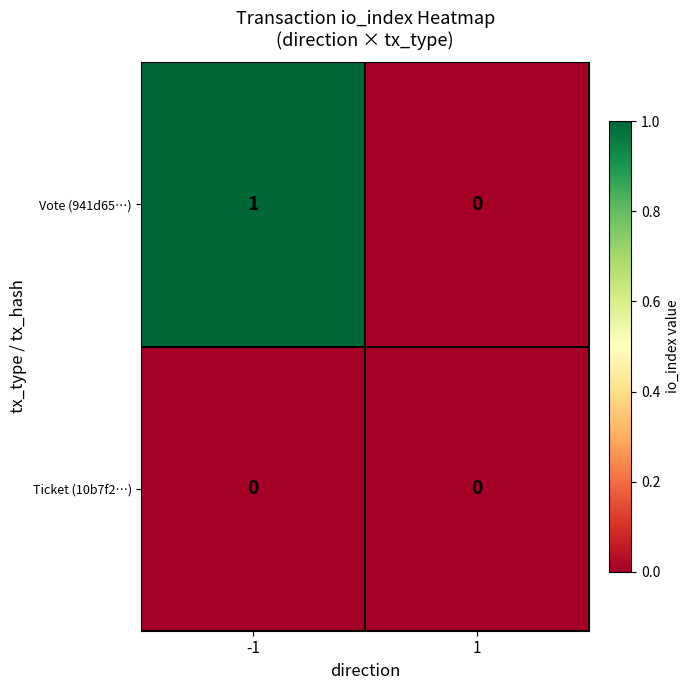

Which series has the widest spread of values?

Vote (941d65…)